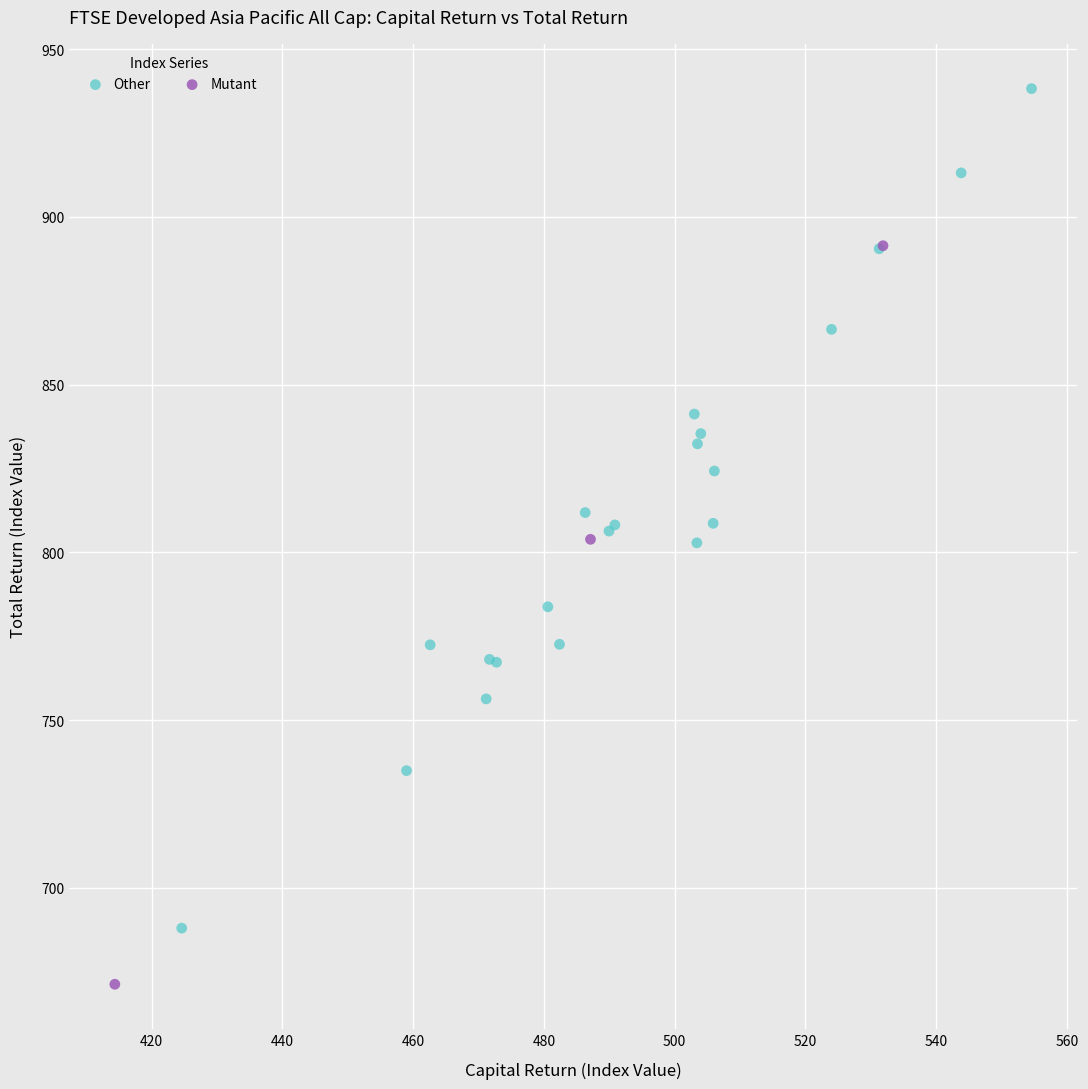

Which series has the widest spread of Y values?

Other